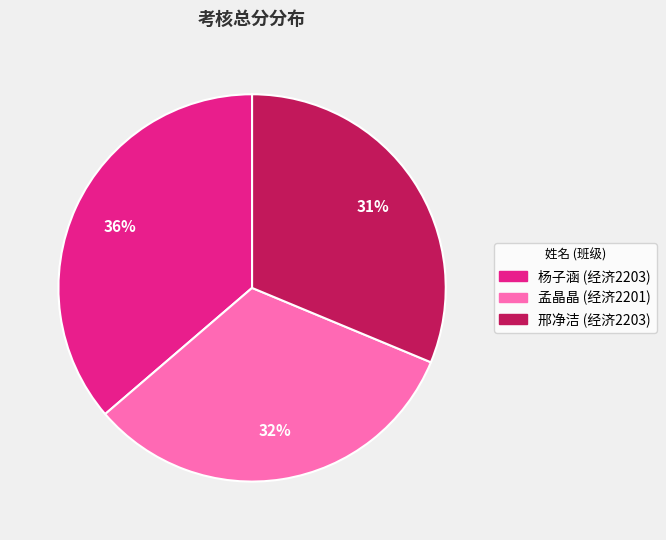

To the nearest percent, what portion does 邢净洁 (经济2203) represent?

31%